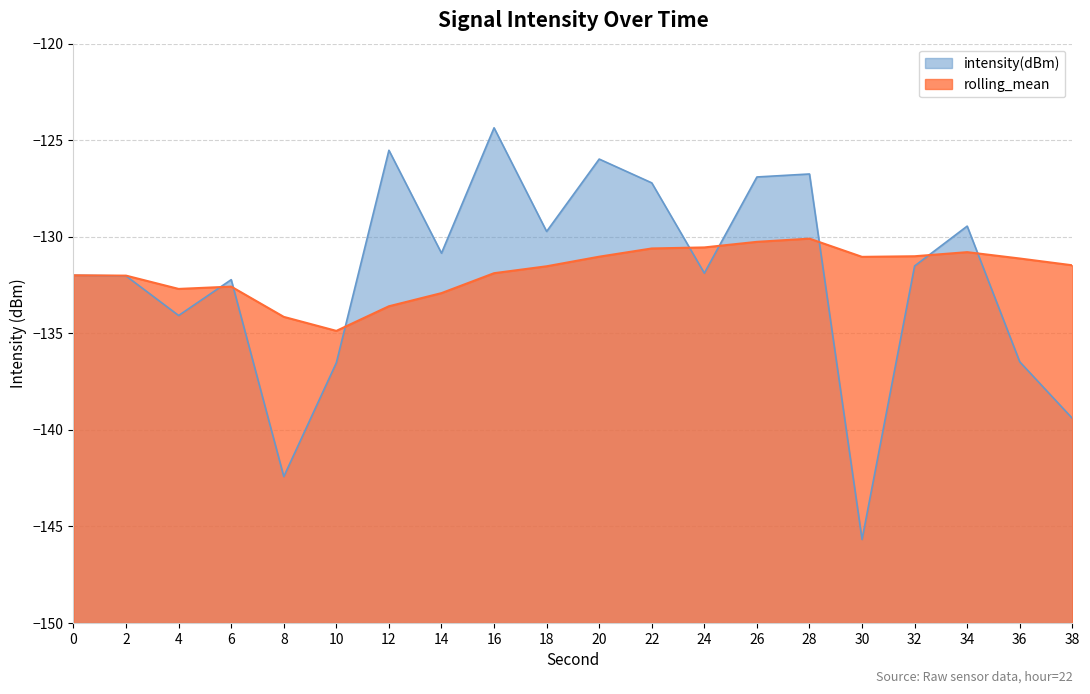

Is the value of rolling_mean at 32 greater than the value of intensity(dBm) at 0?

Yes